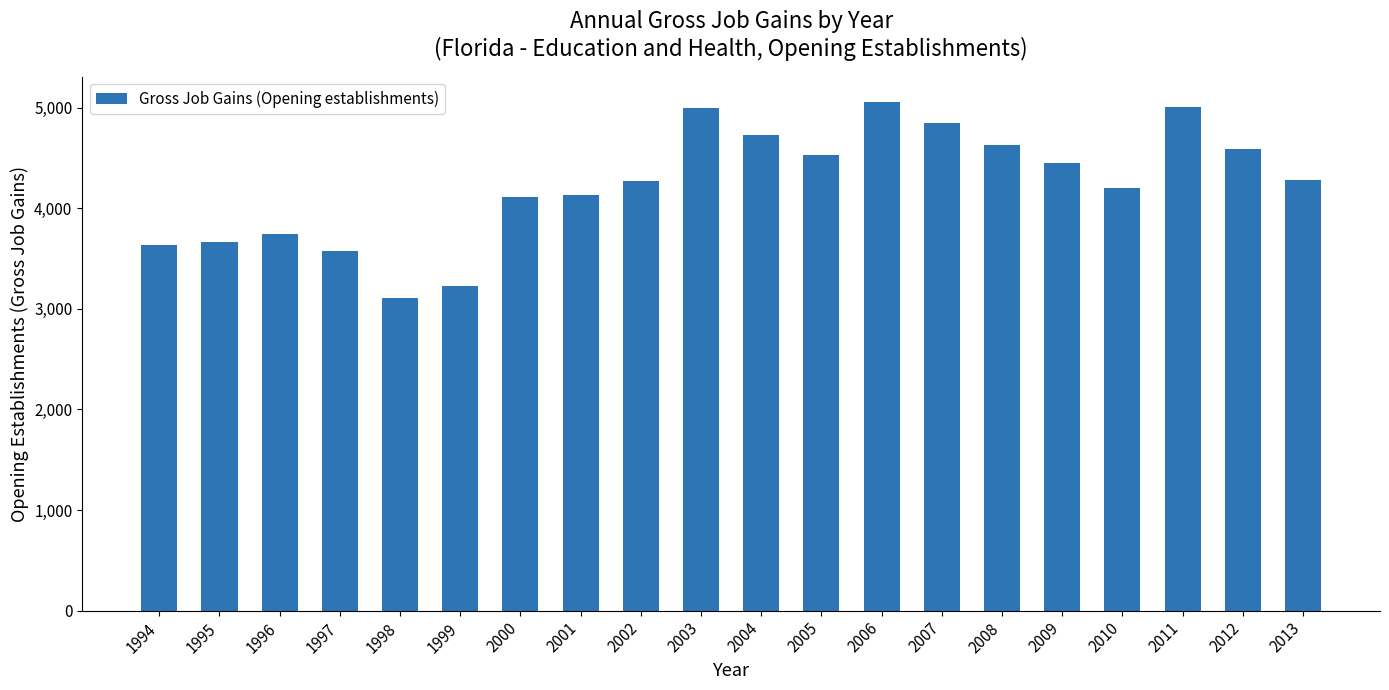

How many data points does each series have?

20